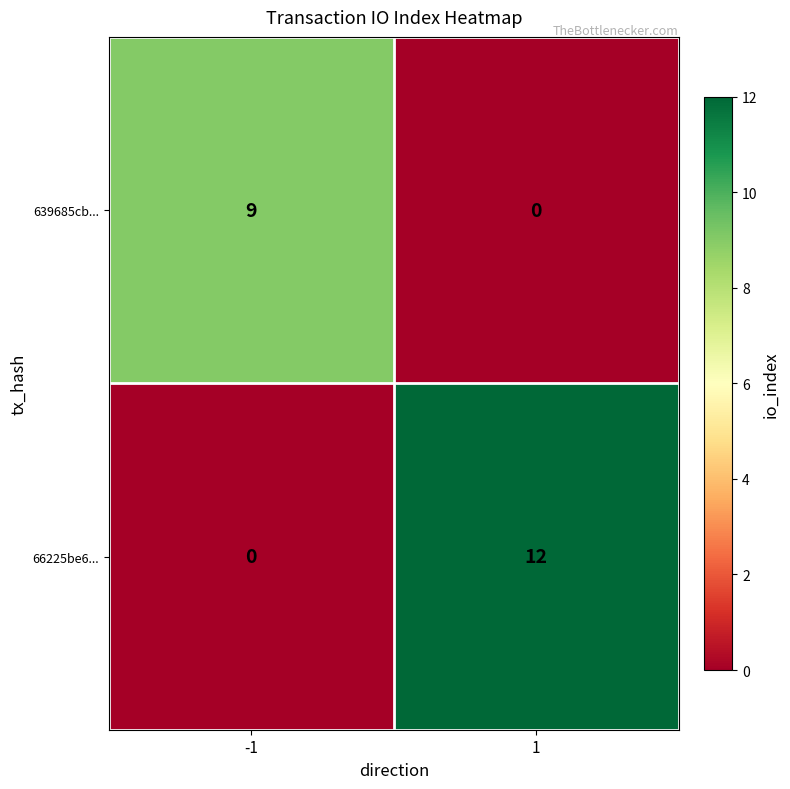

Is it true that 66225be6... equals 0 at -1?

True